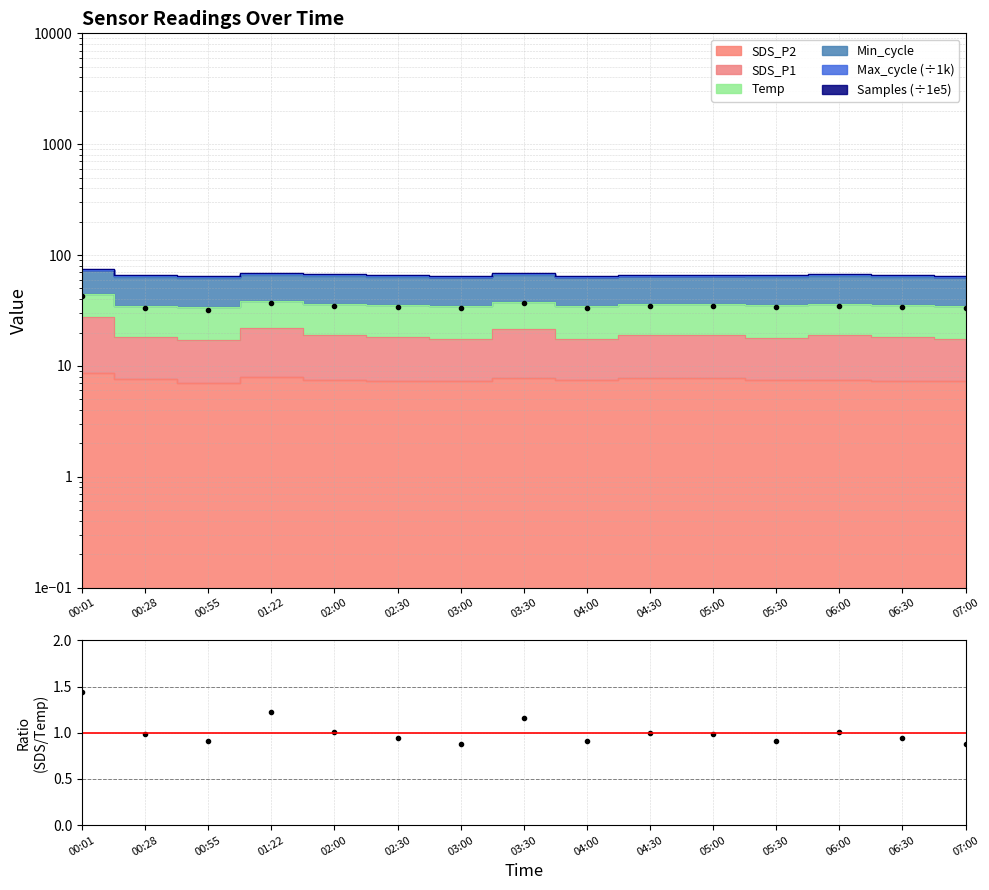

What is the average value?

1.0